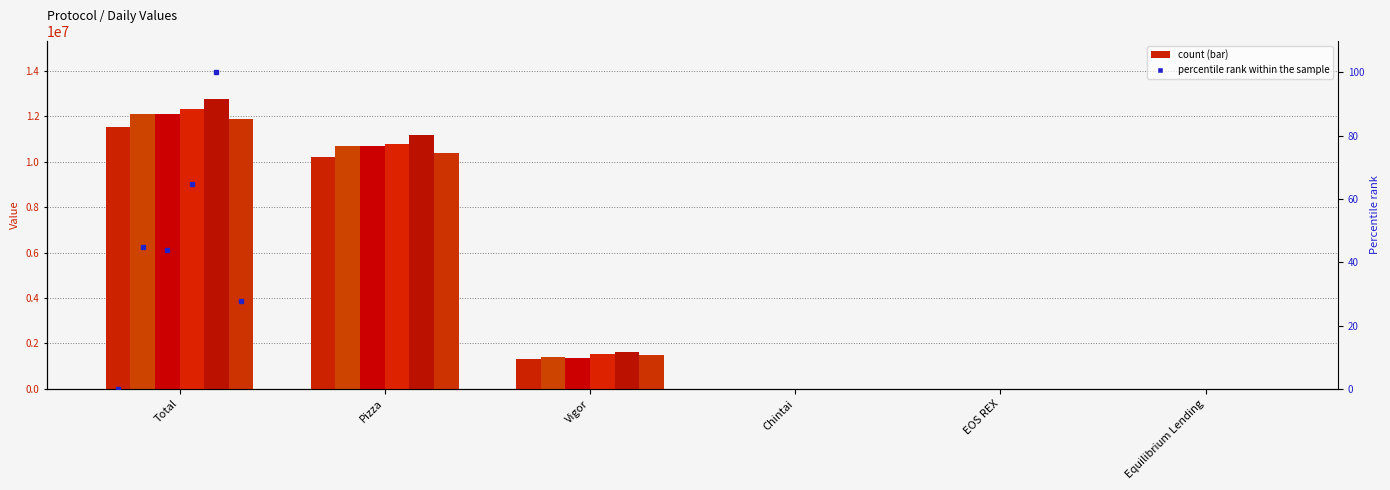

Is it true that 14/09/2021 equals 11541751.8 at Total?

True